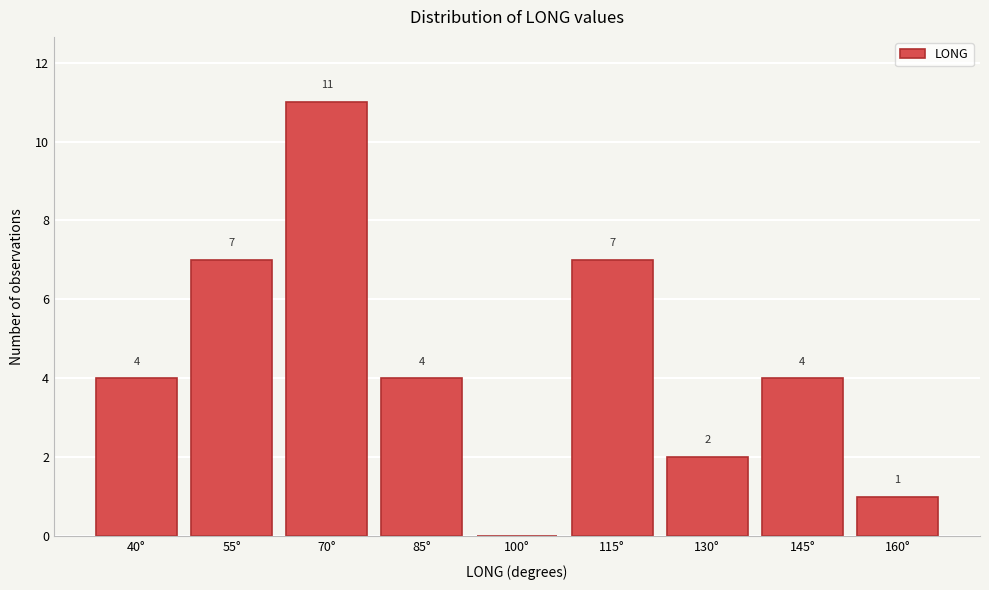

Reading left to right, extract all data points from this chart.

40°=4	55°=7	70°=11	85°=4	100°=0	115°=7	130°=2	145°=4	160°=1